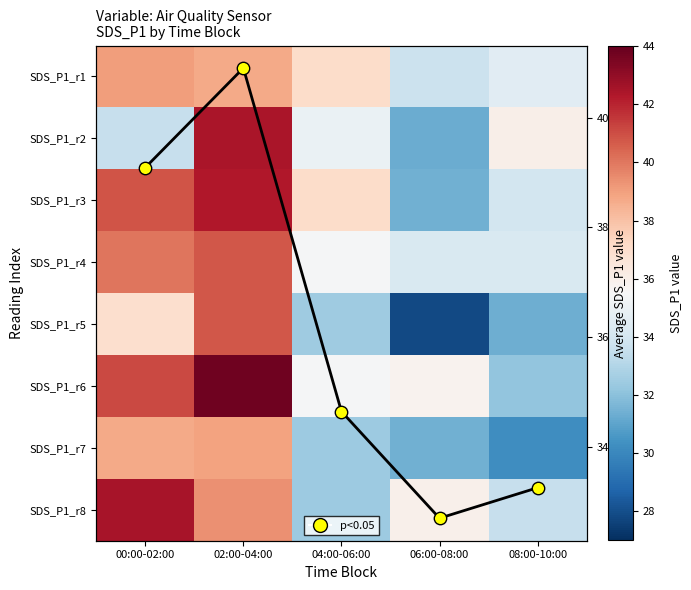

What value does the SDS_P1_r4 series have at 00:00-02:00?

40.0